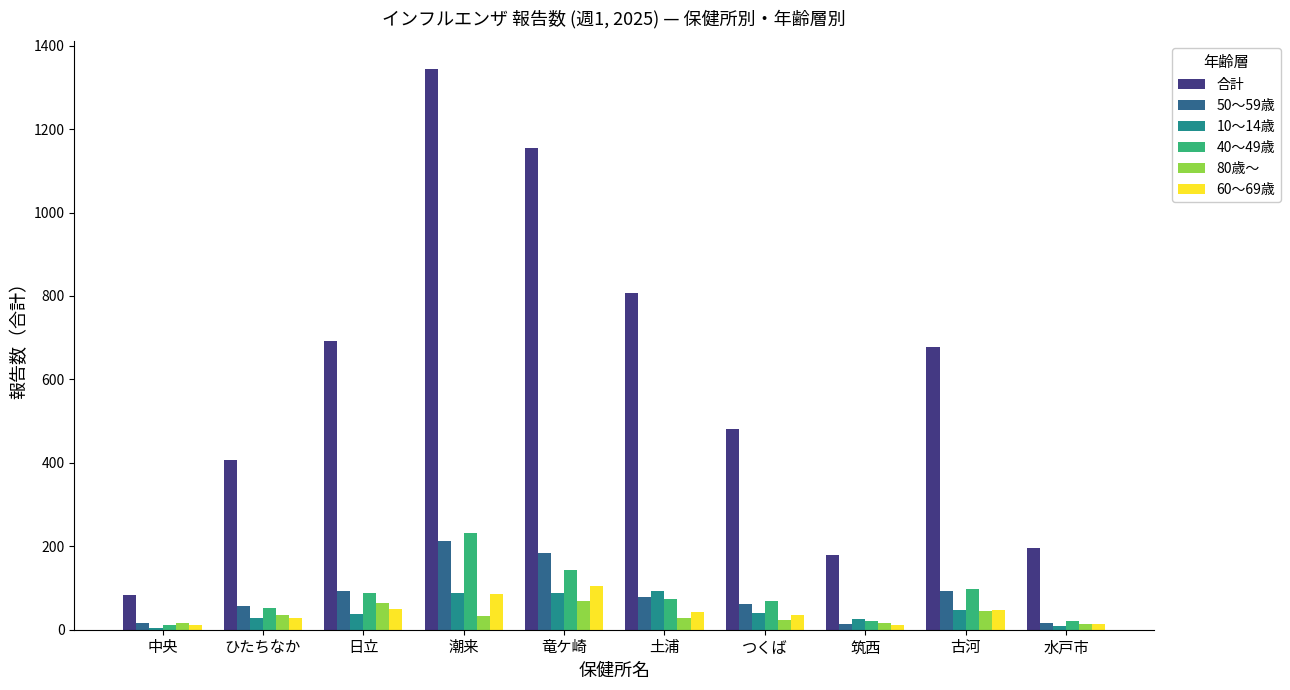

True or false: 50〜59歳 has a value of 56 at ひたちなか.

True